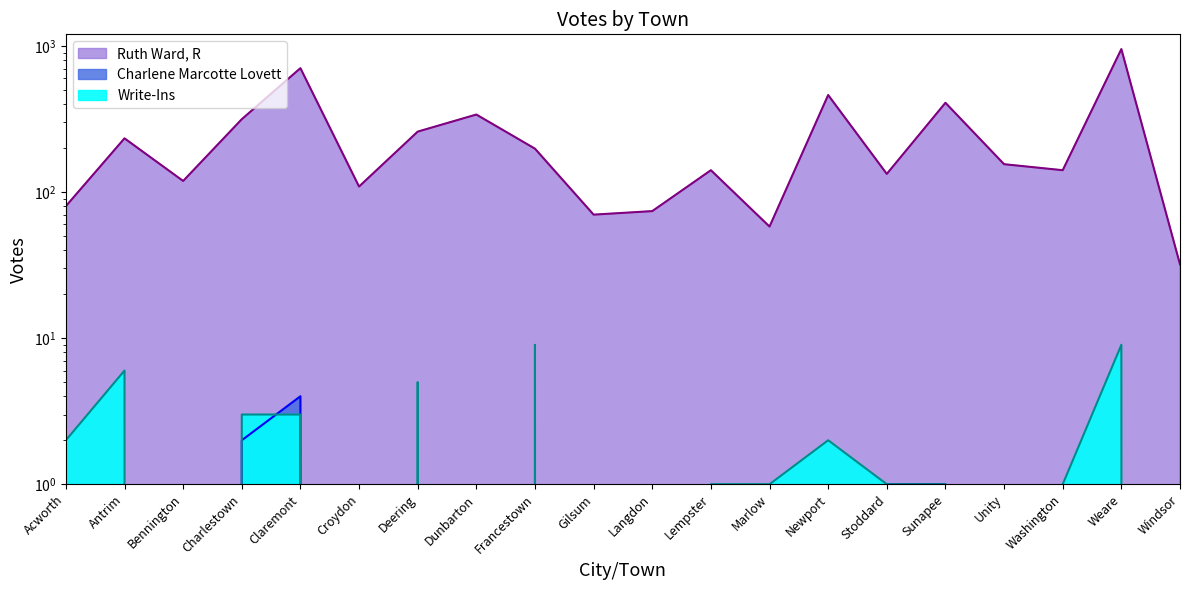

Count the Charlene Marcotte Lovett values in the range 0 to 1.

18